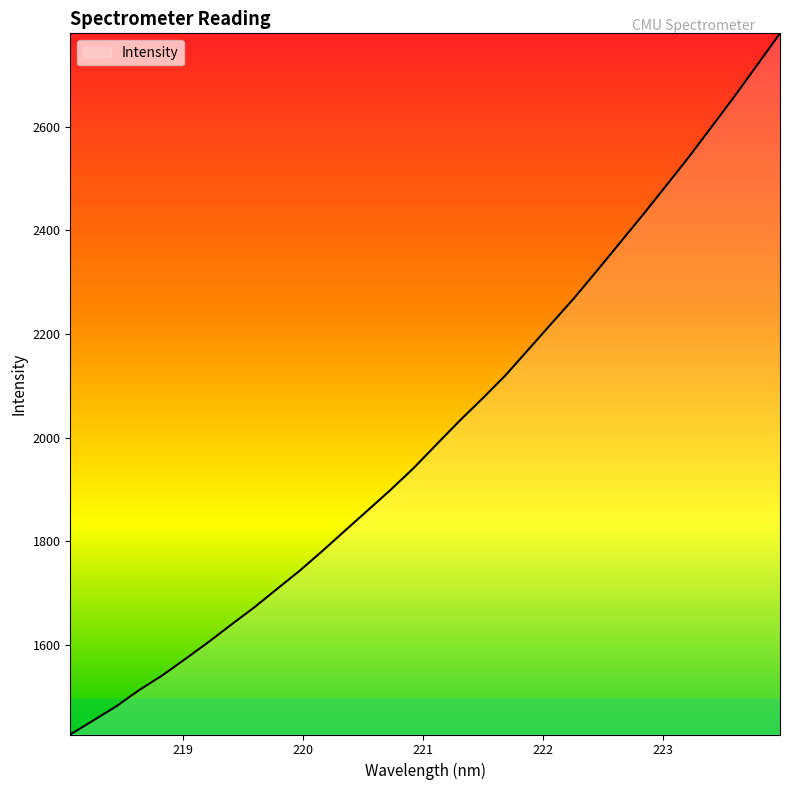

What is the minimum value shown in the chart?

1427.8